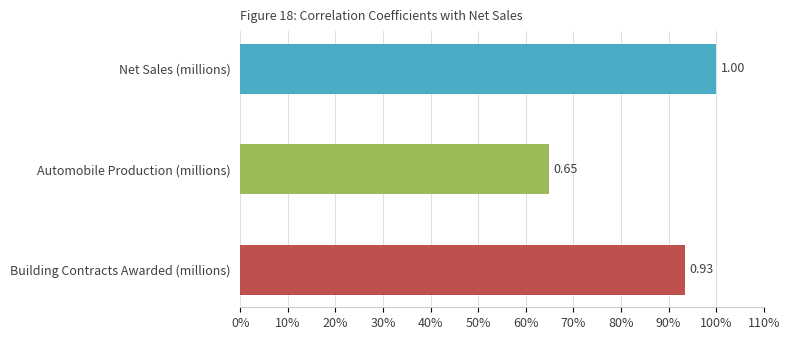

What is the difference between the maximum and minimum values?

0.4